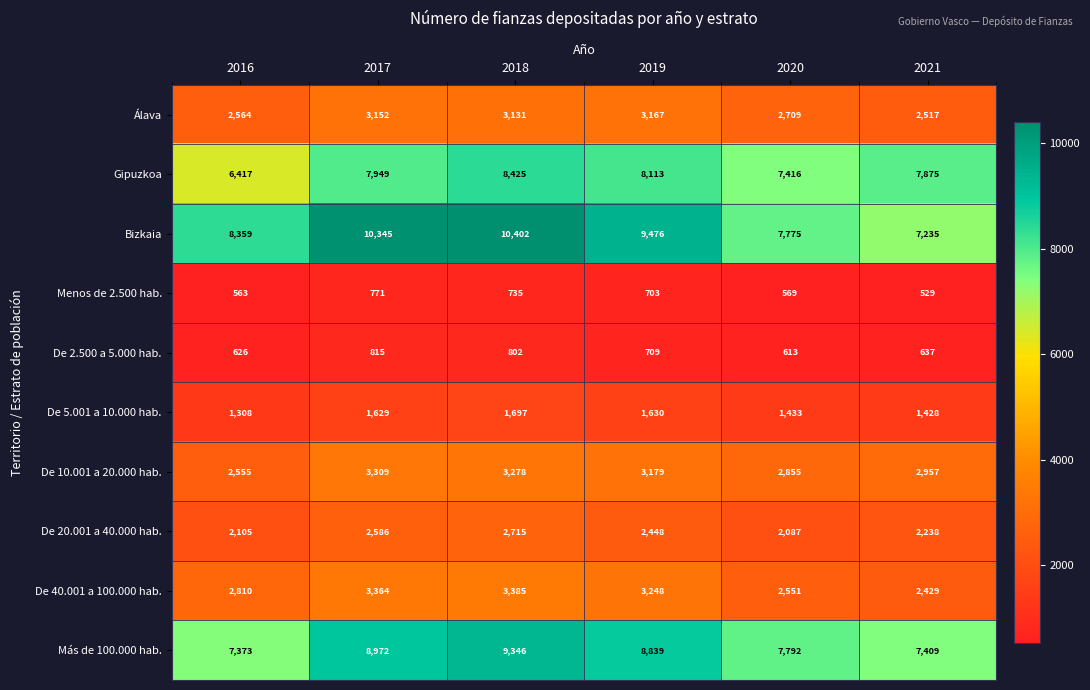

Which series has the widest spread of values?

Bizkaia